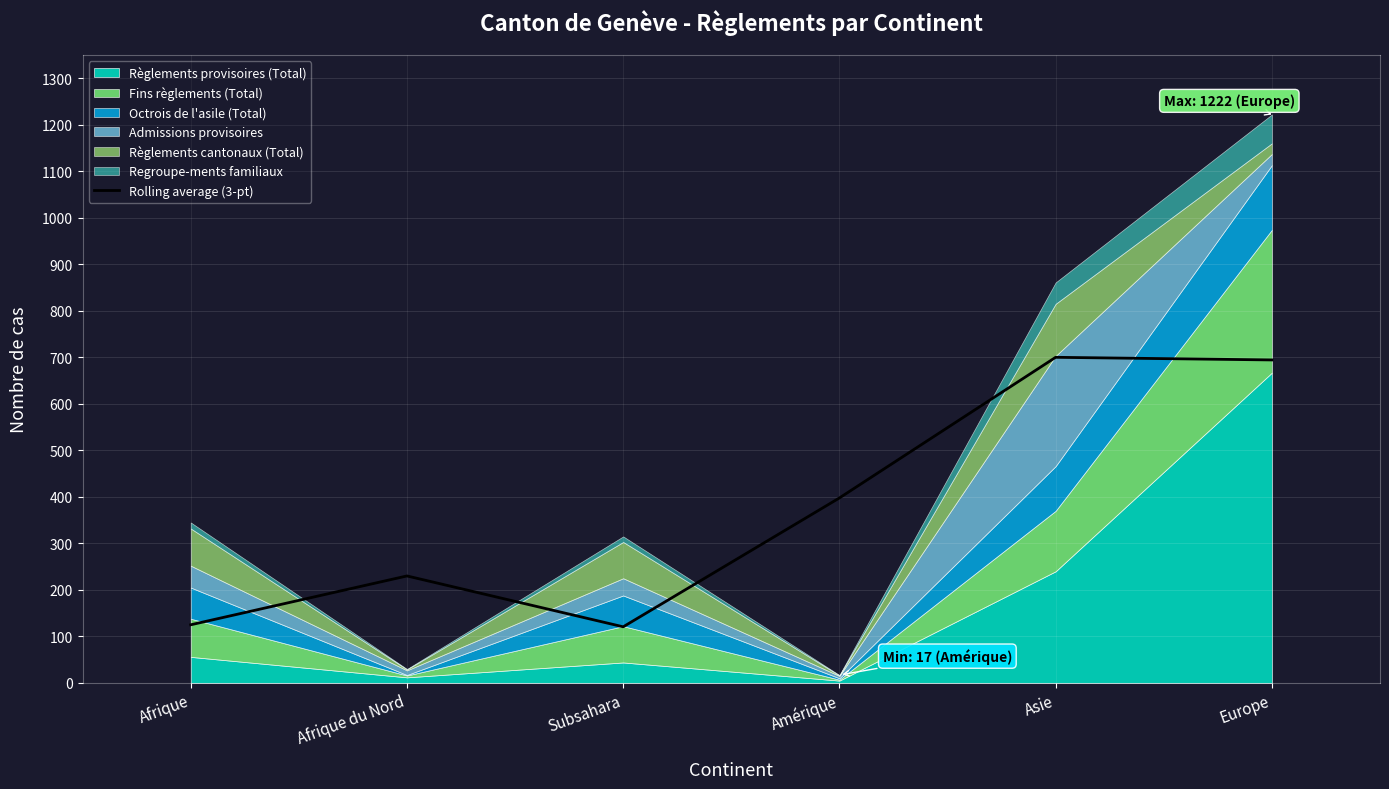

Where is the first local minimum?

Subsahara